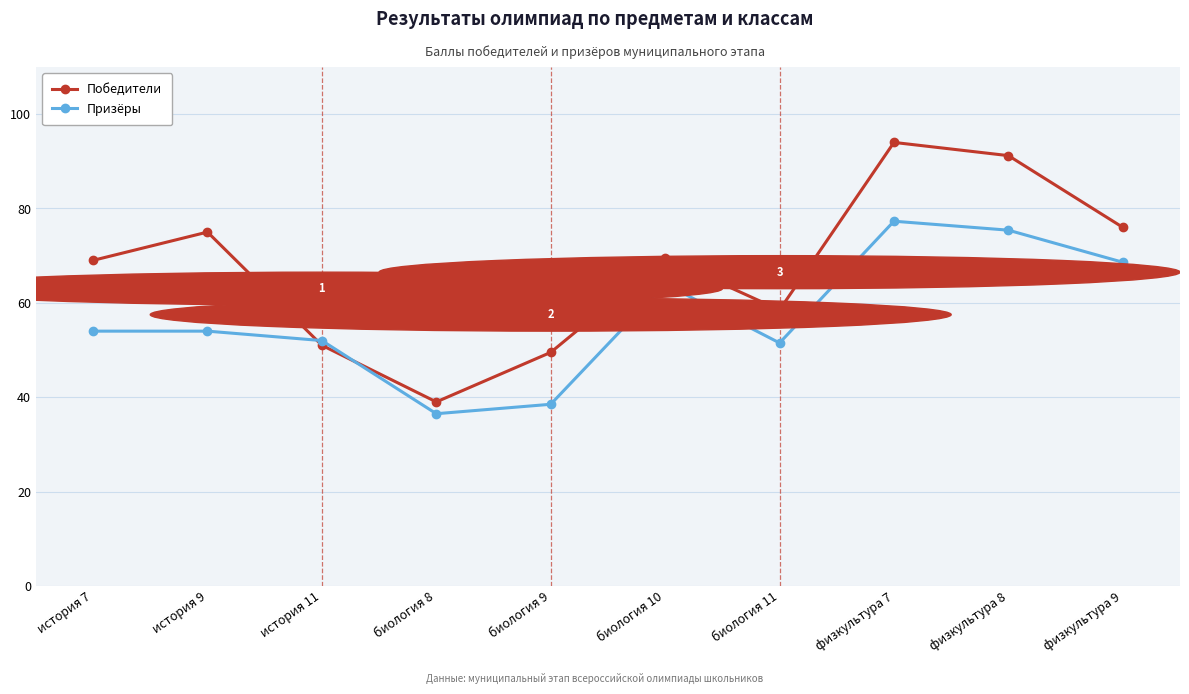

Between which two adjacent categories do Призёры and Победители first intersect?

история 9 and история 11